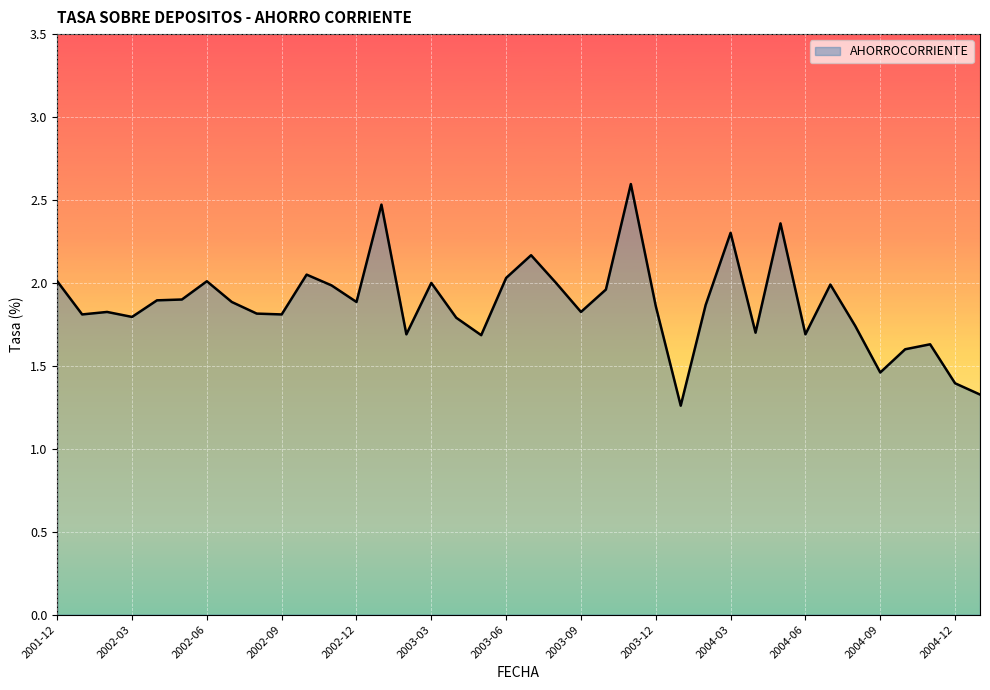

True or false: the data shows 3.0 at 2002-03.

False